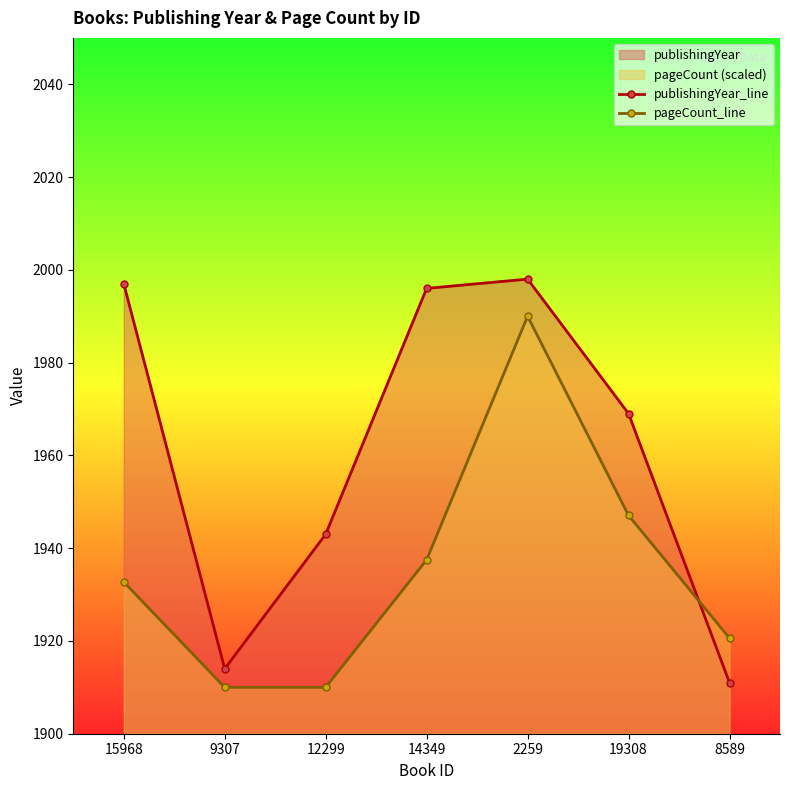

What position from the left is 2259?

5